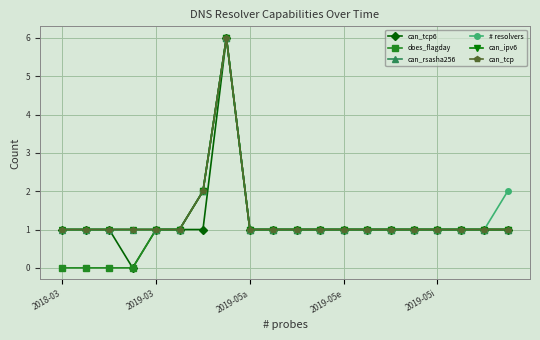

True or false: can_ipv6 and can_tcp6 intersect in this chart.

False